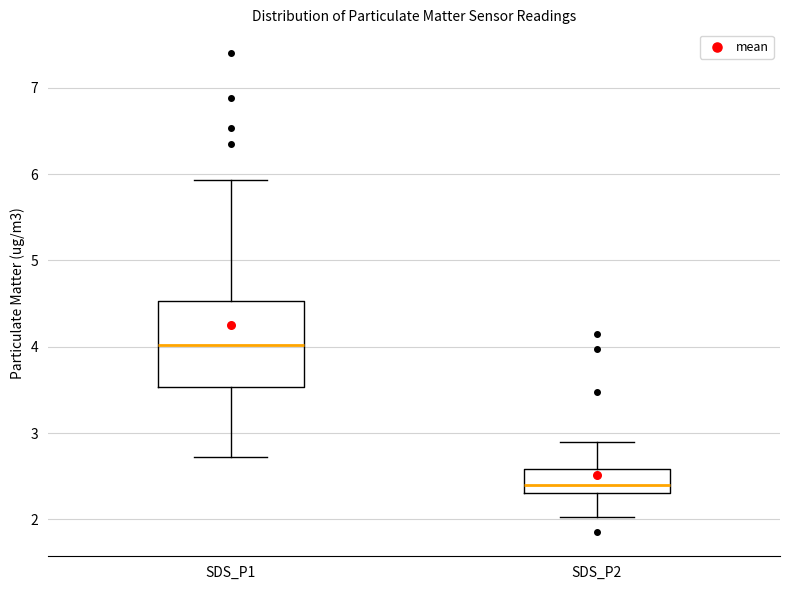

Which box's median line is the lowest?

SDS_P2